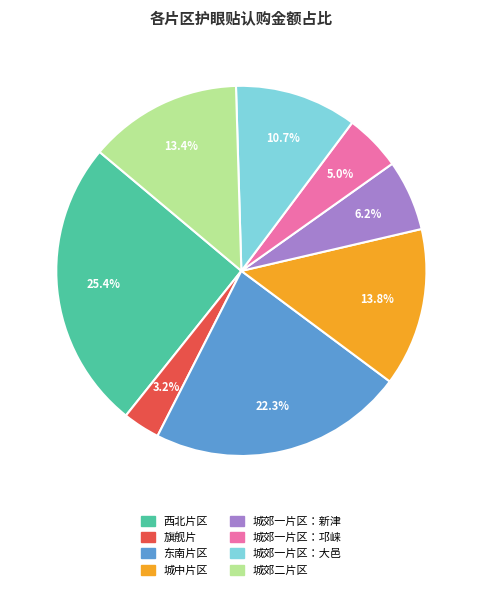

How many slices are in this pie chart?

8